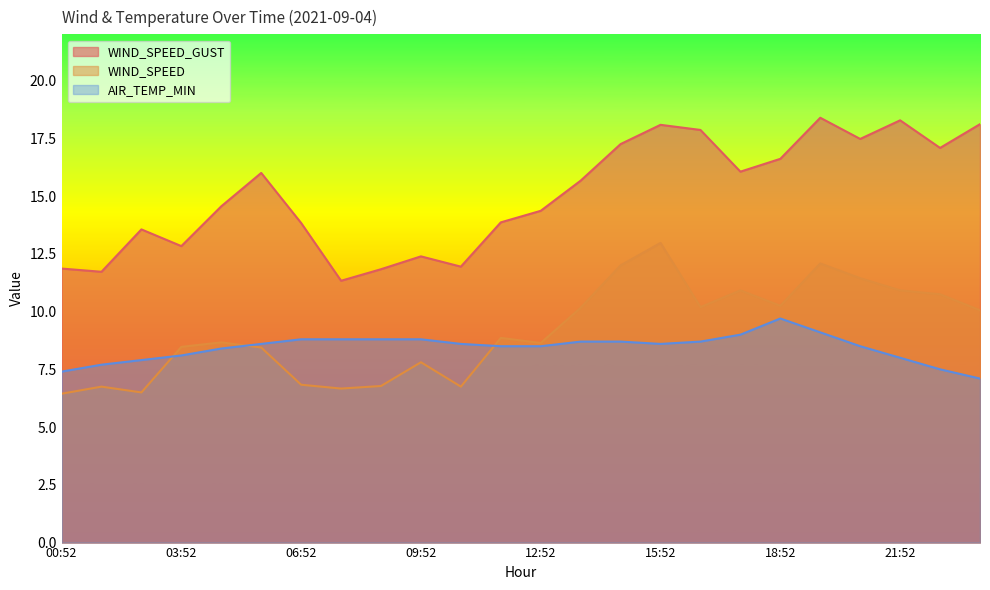

What is the label of the 19th point from the right?

05:52